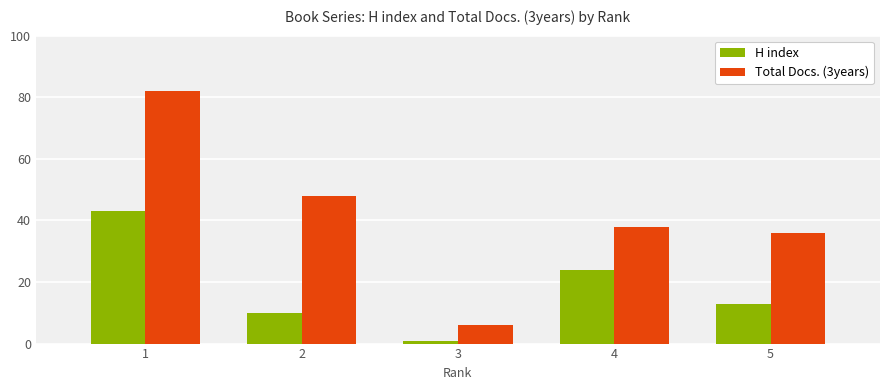

How many categories are shown in the chart?

5